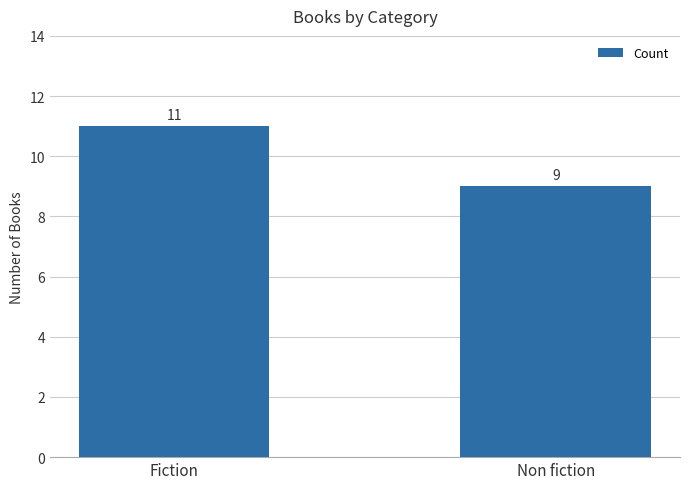

What is the greatest value displayed?

11